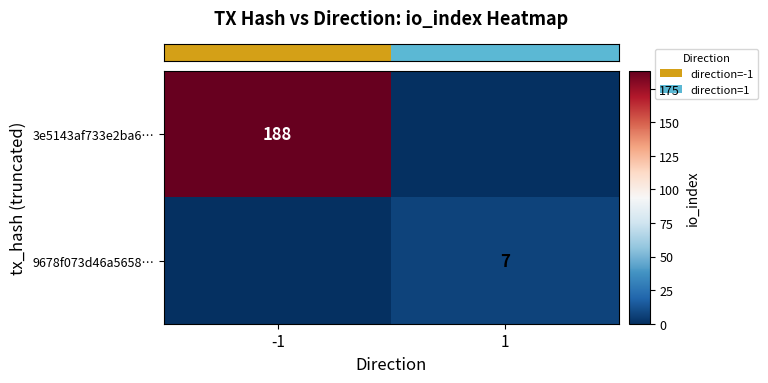

Which series has the largest range (max minus min)?

row_0